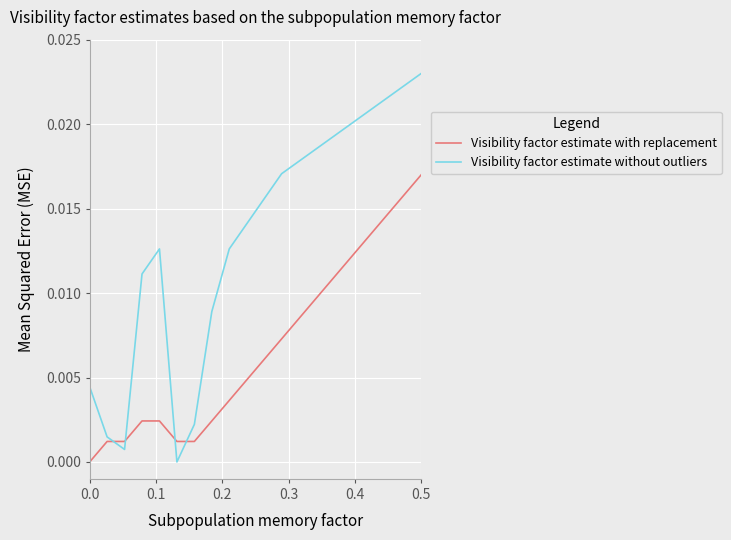

Does the chart have visible grid lines?

Yes